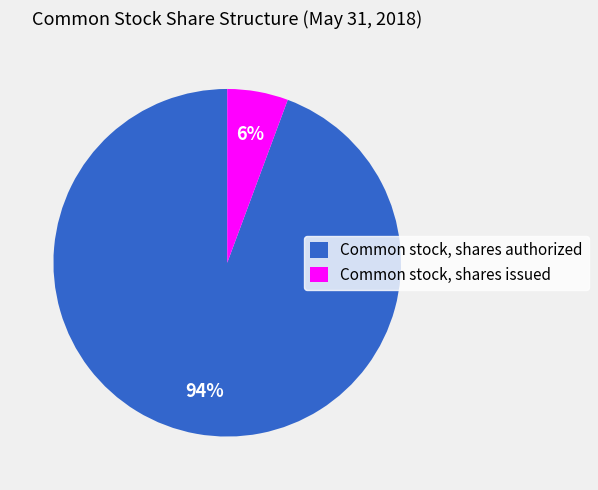

Is Common stock, shares authorized the majority of the pie?

Yes